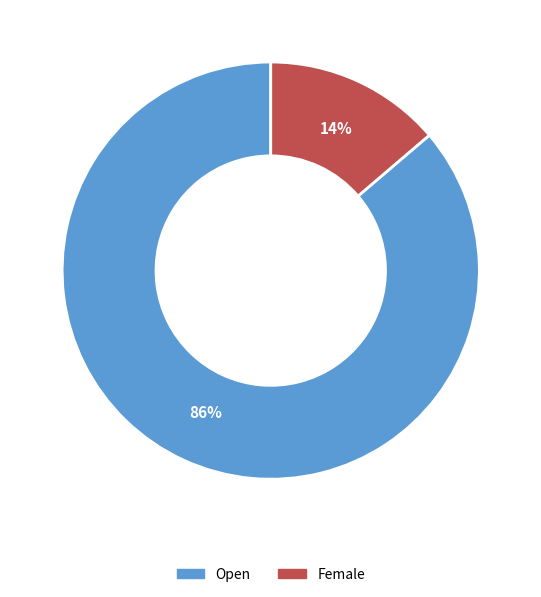

The Female slice represents 14% of the pie. True or false?

True